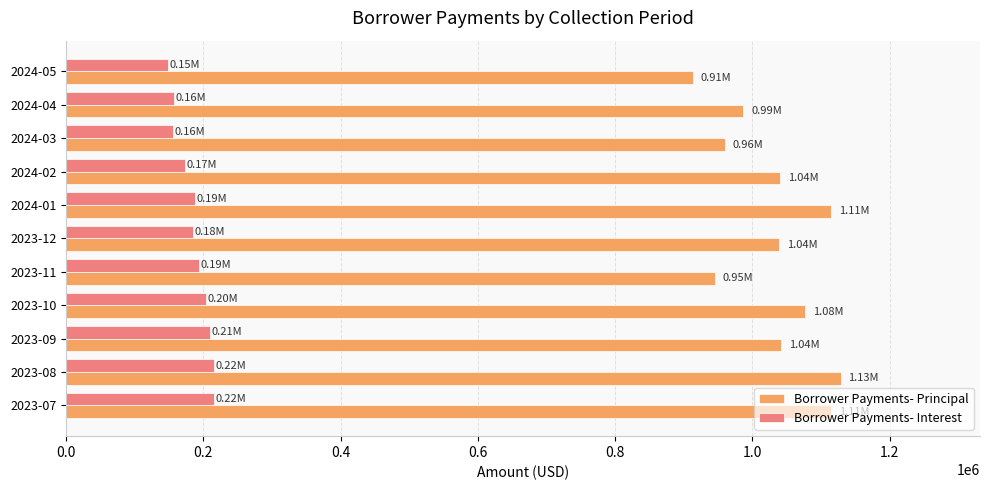

What is the sum of the Borrower Payments- Principal values at 2023-07 and 2023-12?

2153245.1